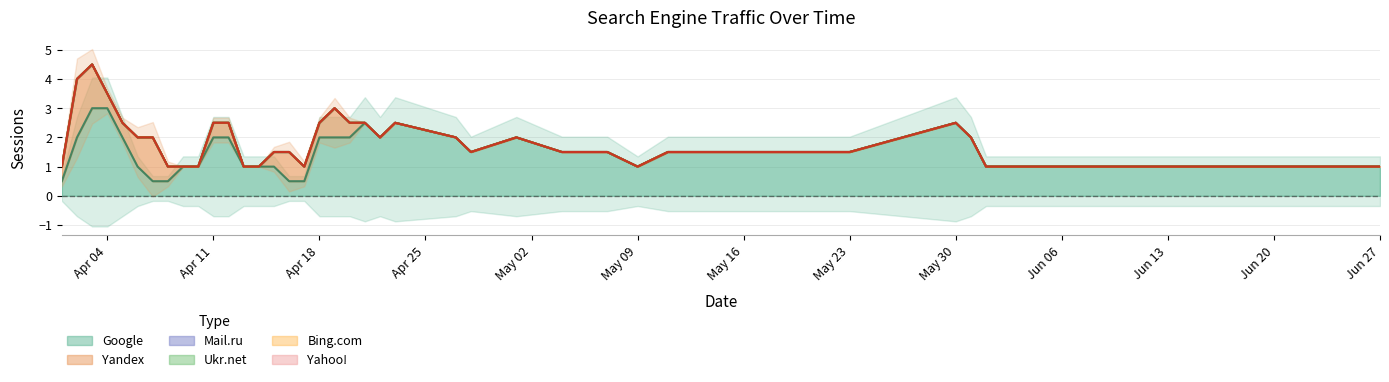

At 2016-04-23, list the series in order from smallest to largest.

Yandex, Mail.ru, Ukr.net, Bing.com, Yahoo!, Google